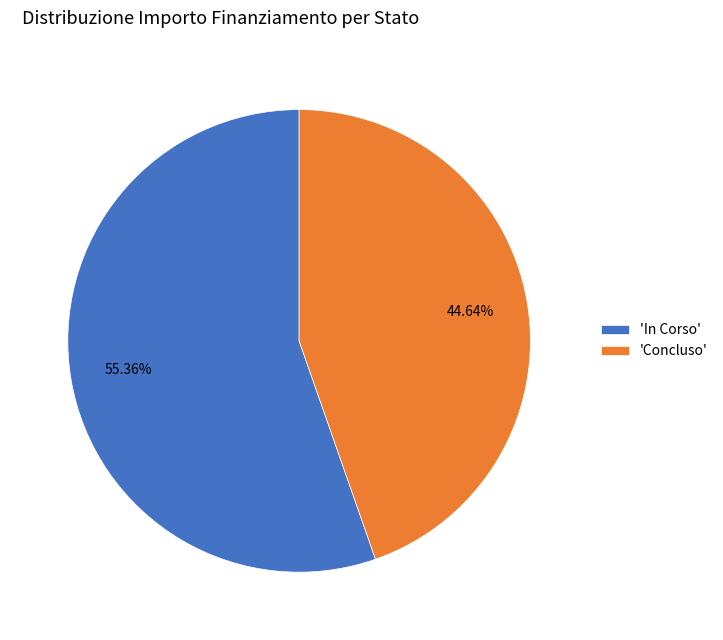

Does any single category account for the majority?

Yes